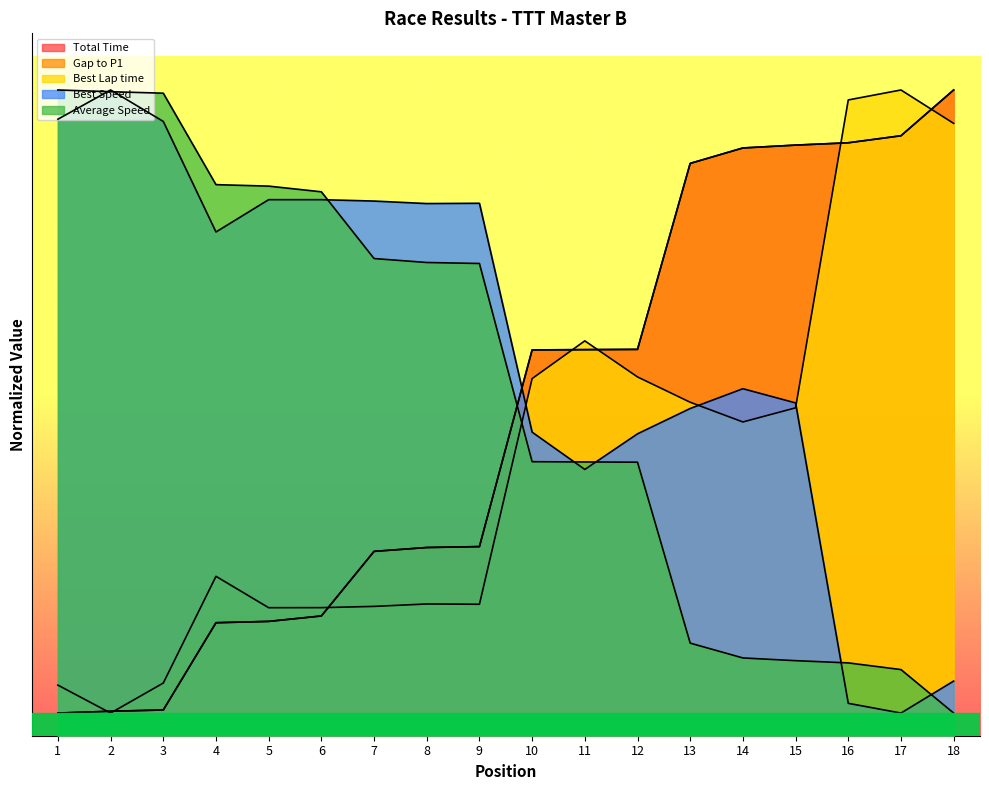

Is the value of Best Speed at 10 greater than the value of Gap to P1 at 17?

No